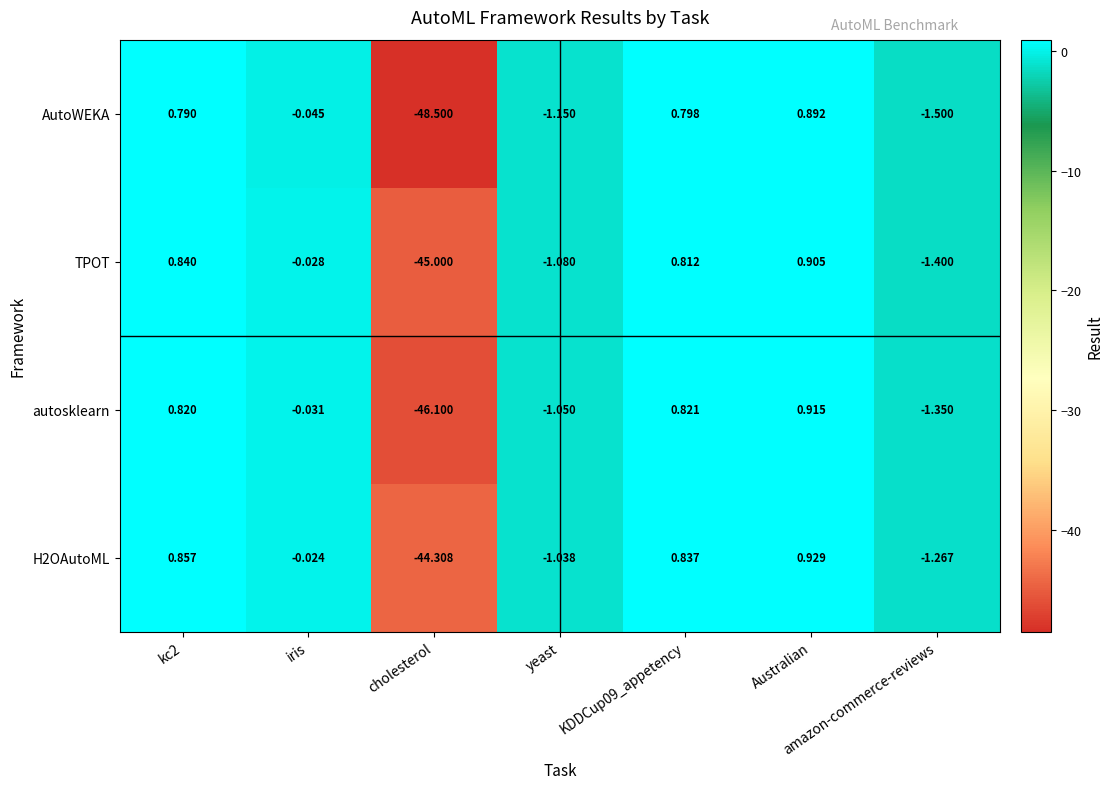

At which label does autosklearn reach its minimum?

cholesterol